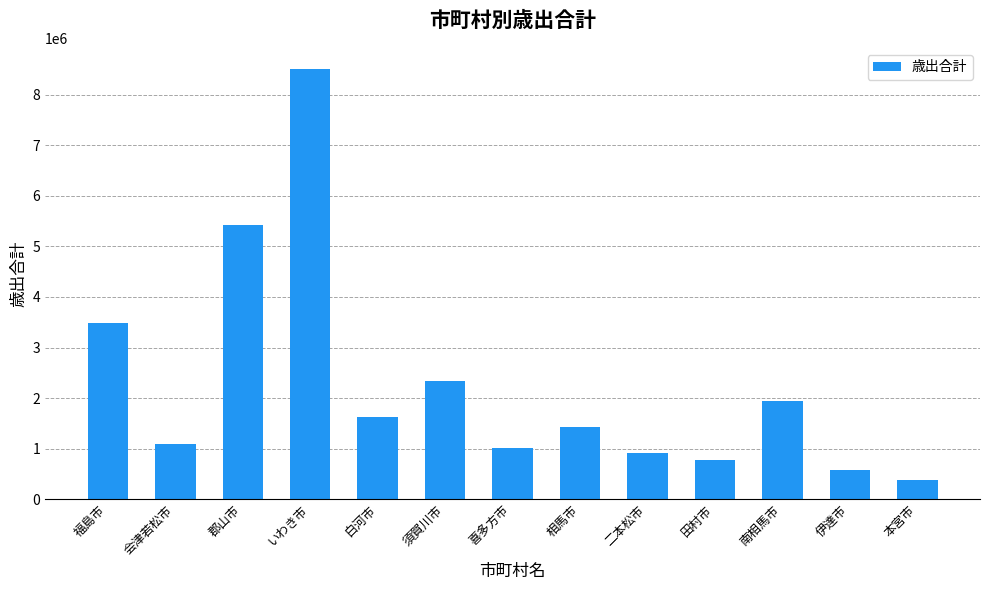

What is the ratio of the value at 須賀川市 to the value at 本宮市?

6.1